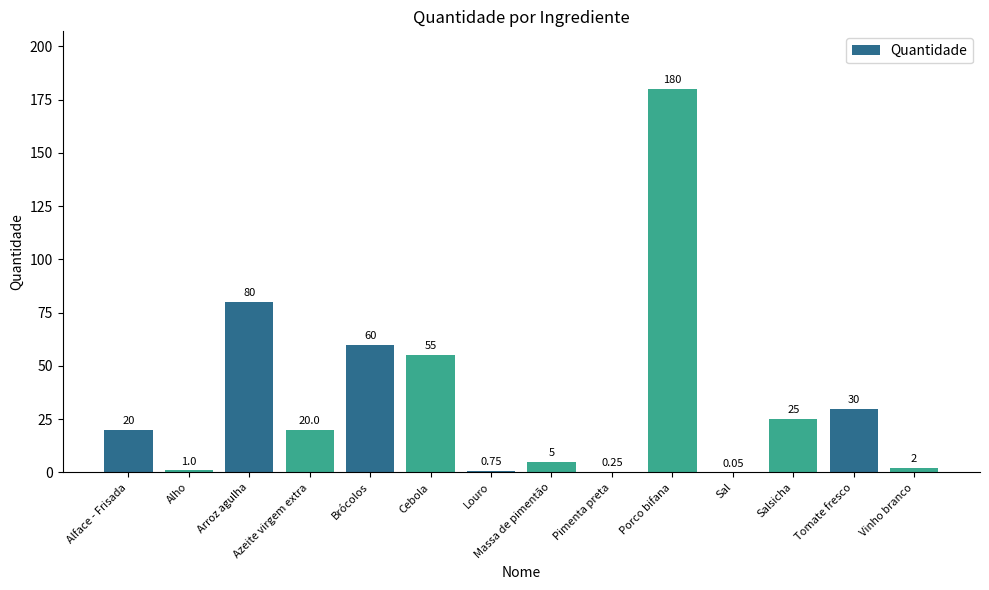

Are the bars horizontal?

No